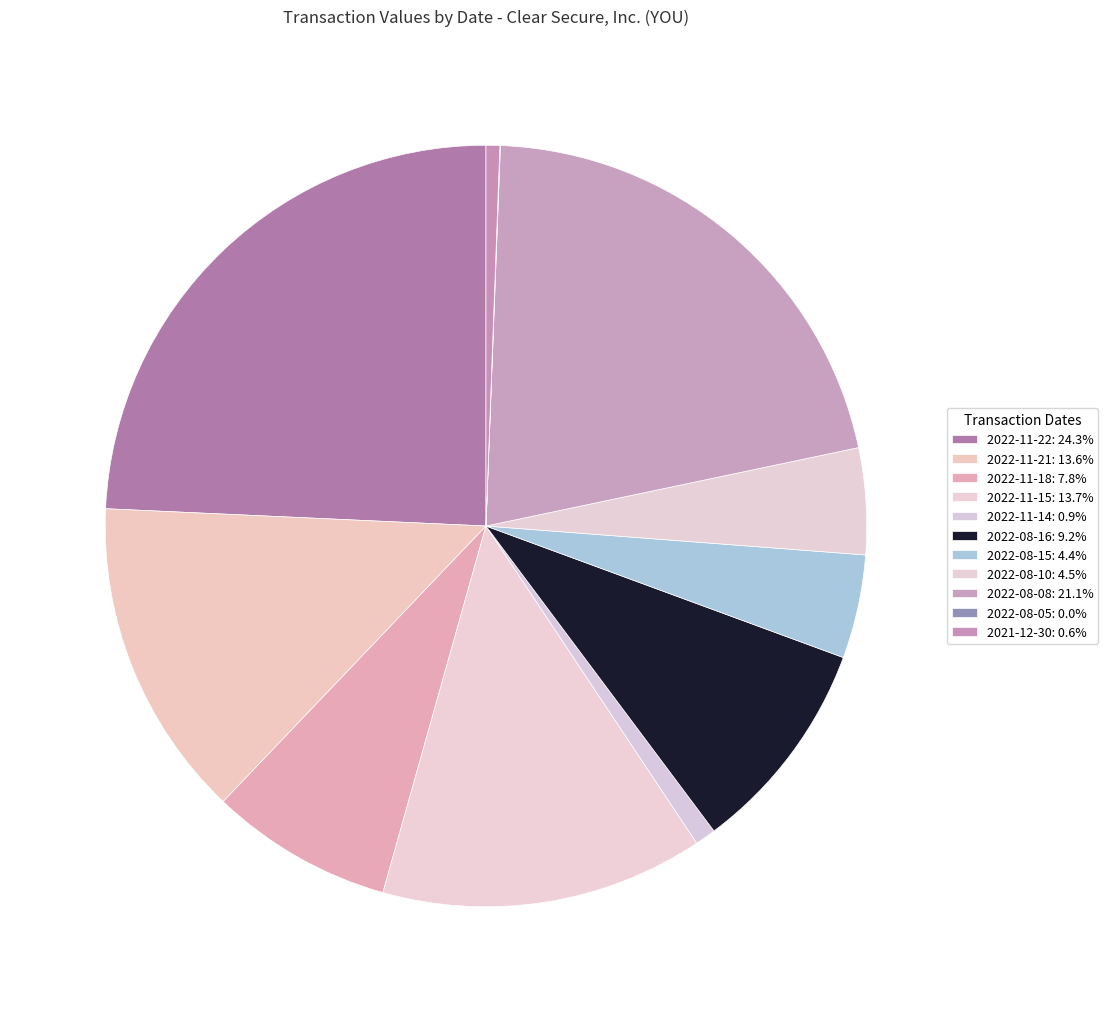

How many segments does this pie chart have?

11